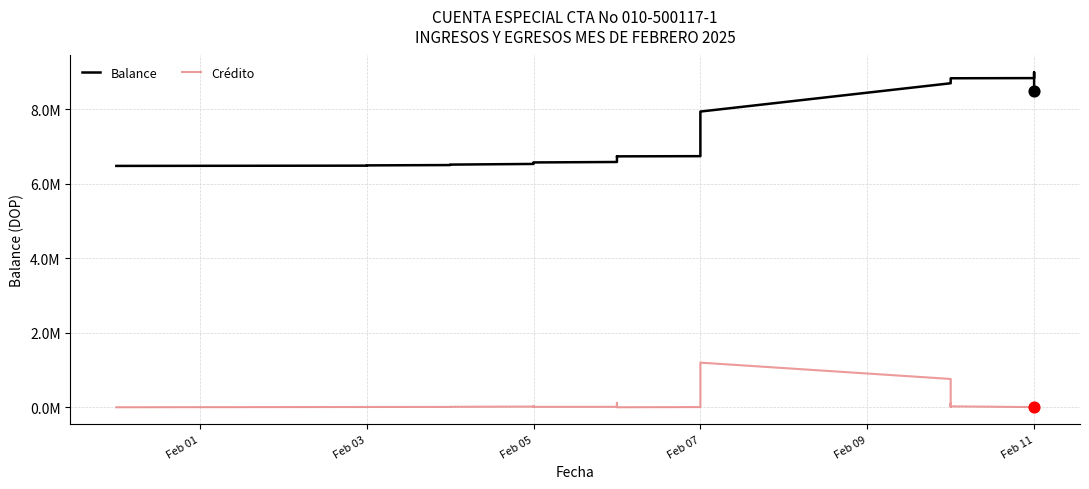

What is the total value across all series at Feb 07?

6750088.2